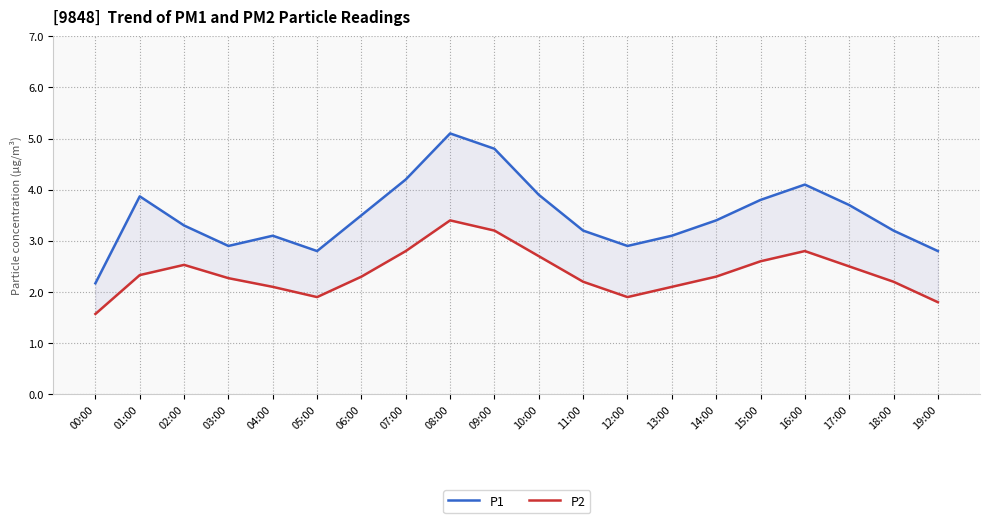

Is it true that P1 equals 3.1 at 13:00?

True